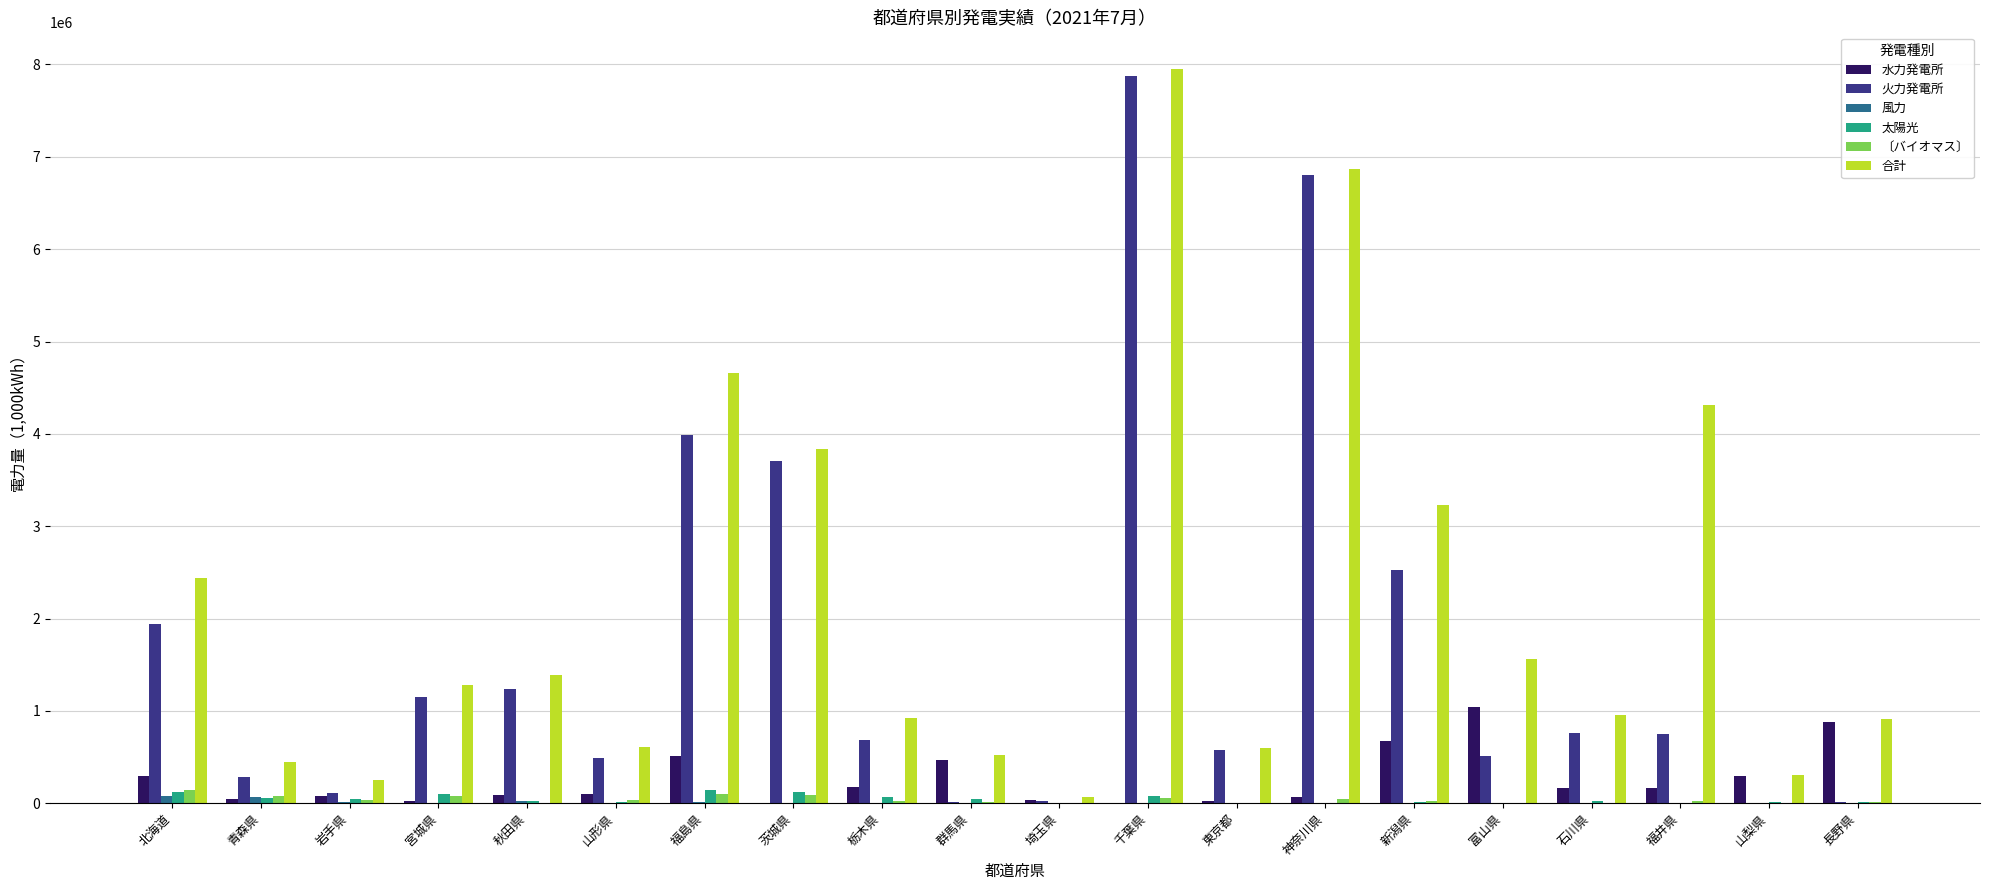

What is the maximum value shown in the chart?

7950808.6